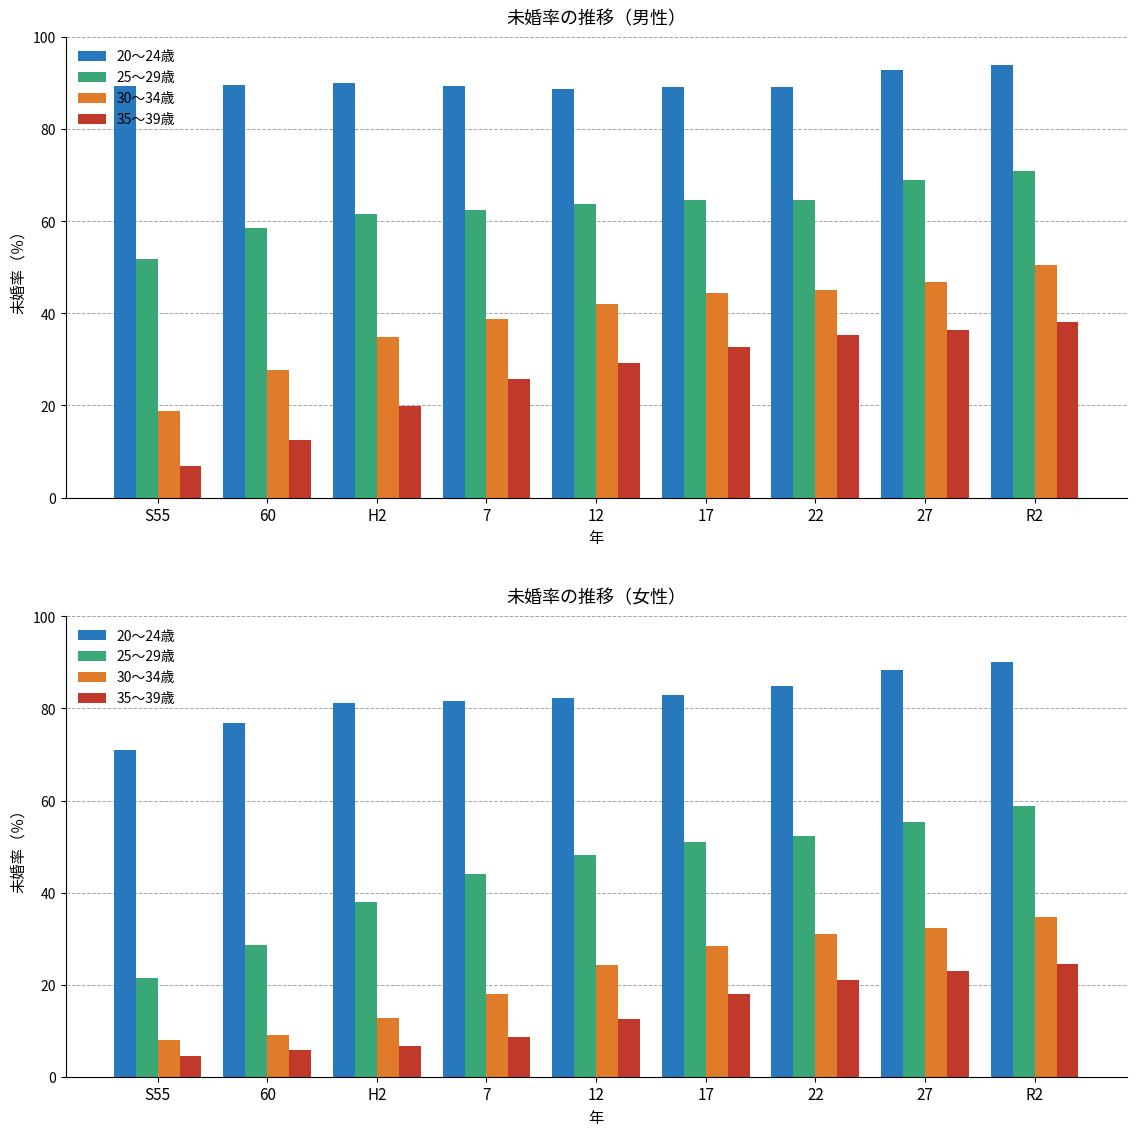

Which series changed the most between 17 and R2?

25～29歳